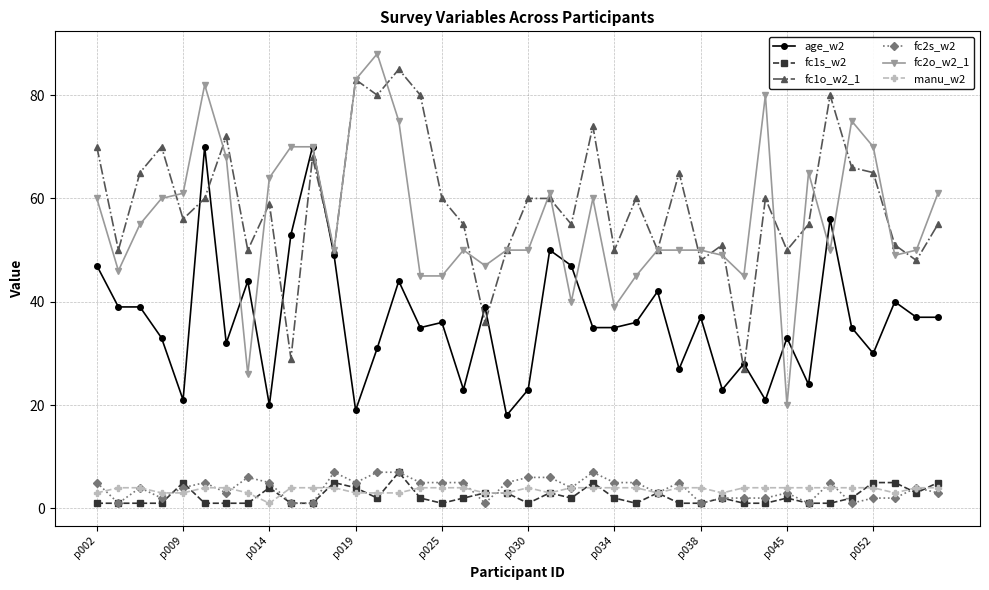

True or false: fc1s_w2 and fc2o_w2_1 cross at least once.

False